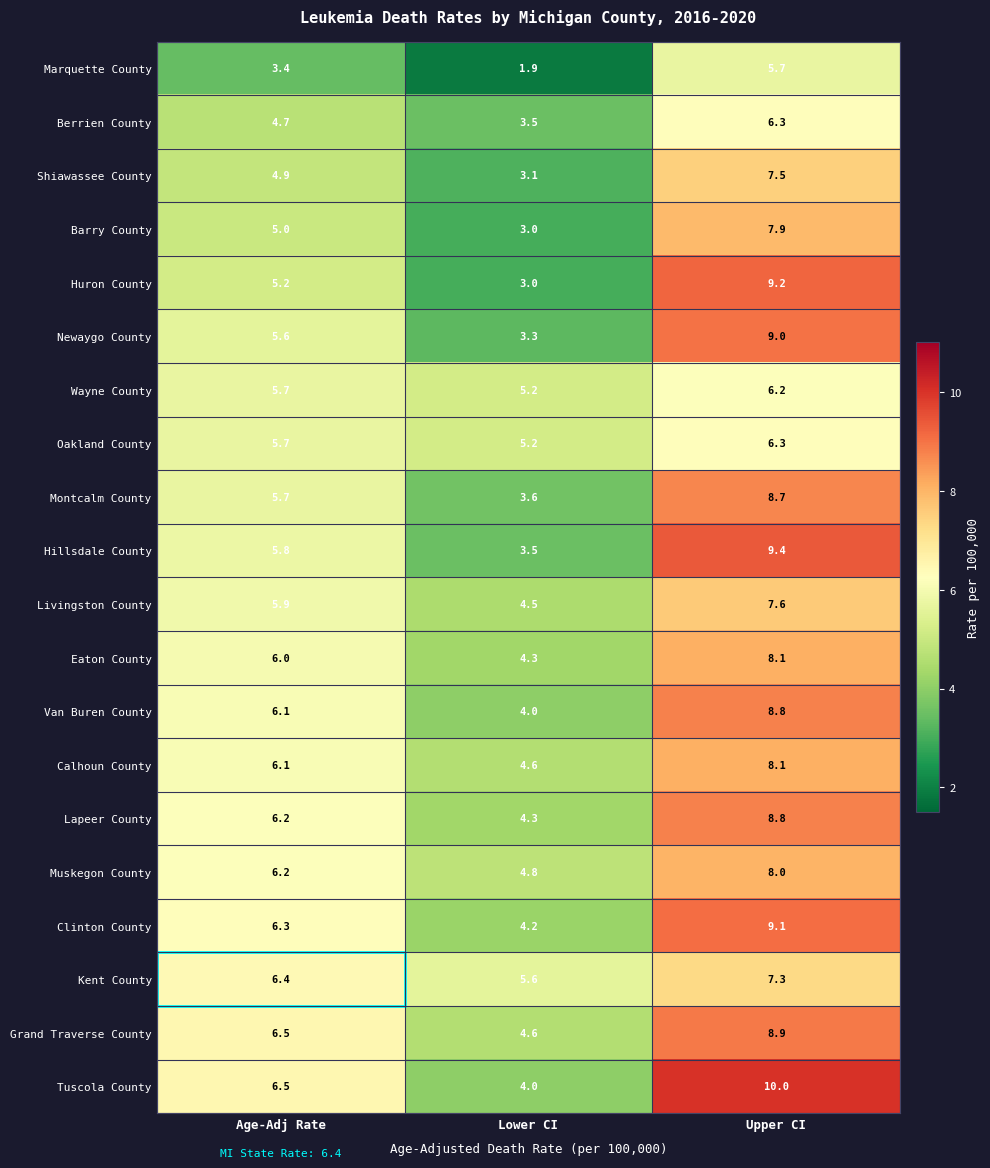

How many values in the Huron County series exceed 5?

2